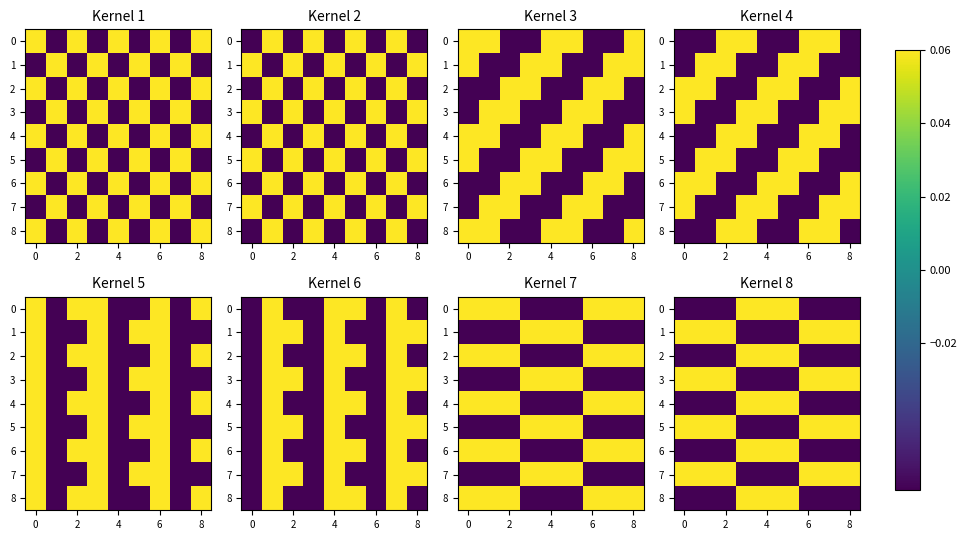

How many negative values does the 3 series have?

3